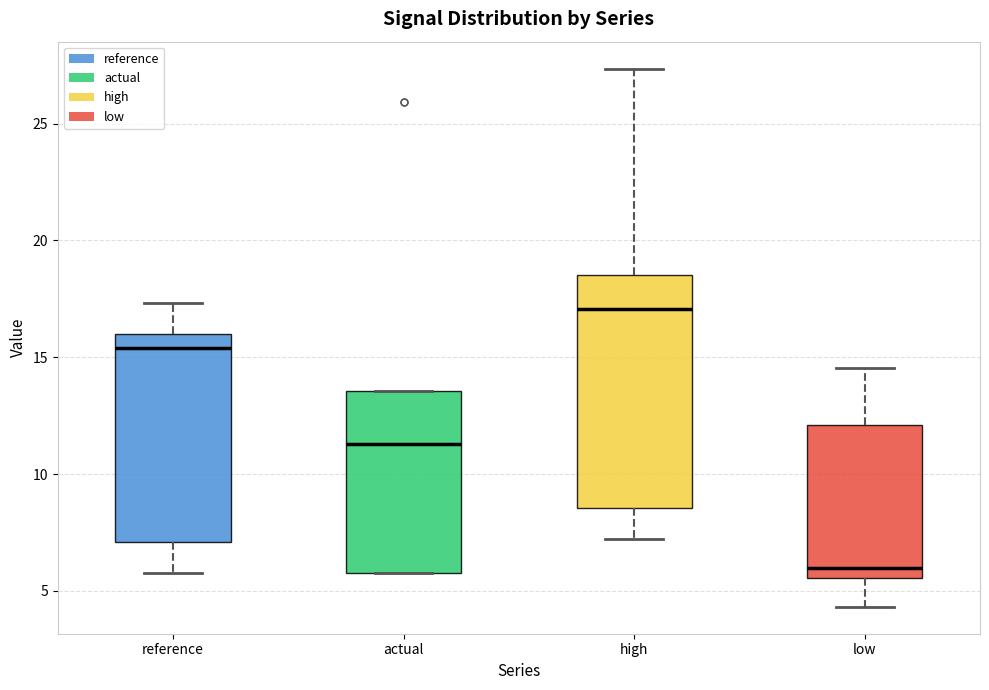

Where is the lower edge of the box for actual on the y-axis? The values are not printed on the chart, so give them approximately, as read against the axis.

6.0